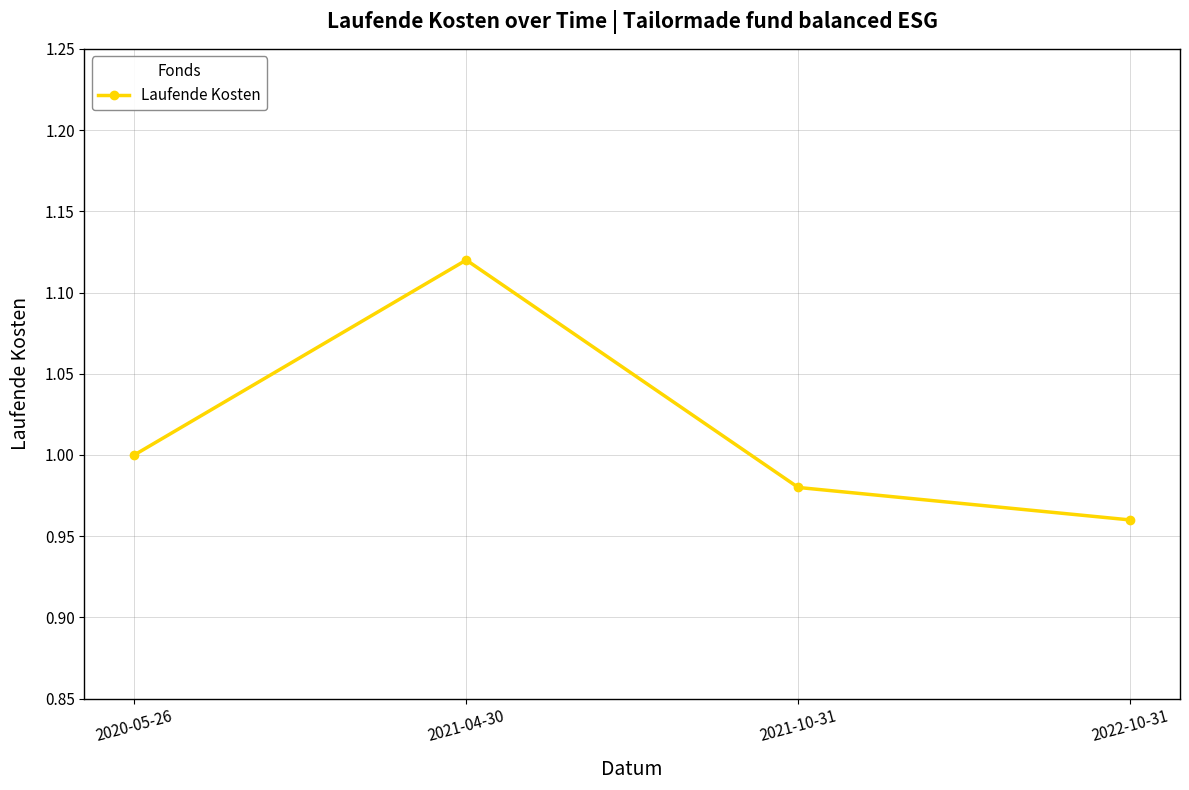

The chart shows a value of 1.0 at 2020-05-26. True or false?

True